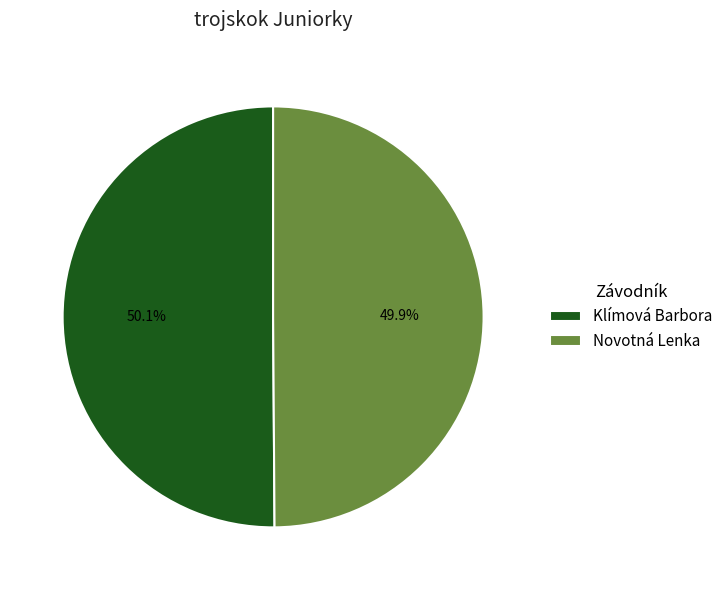

Is there a majority slice in this chart?

Yes